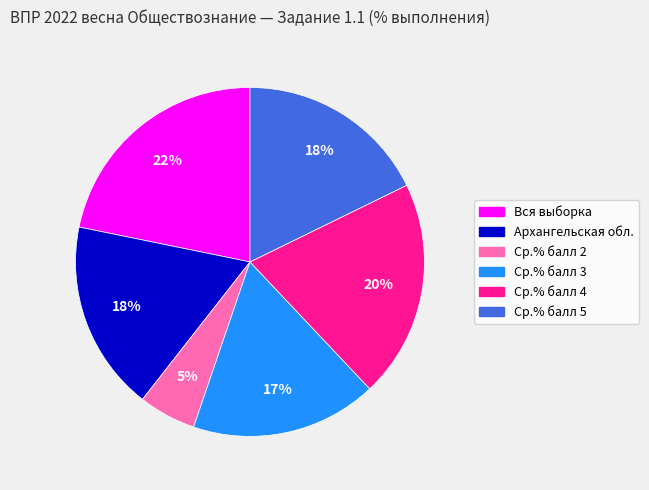

Which has a higher value, Архангельская обл. or Вся выборка?

Вся выборка